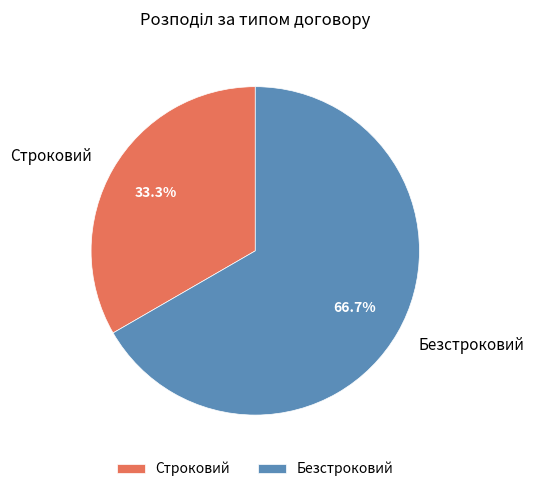

To the nearest percent, what is the difference between the largest and smallest slice percentages?

33%